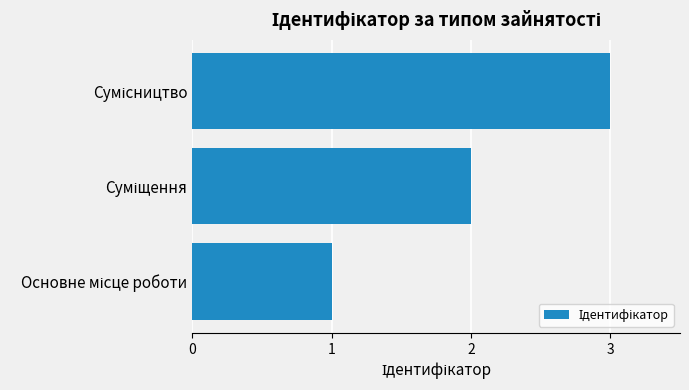

What is the greatest value displayed?

3